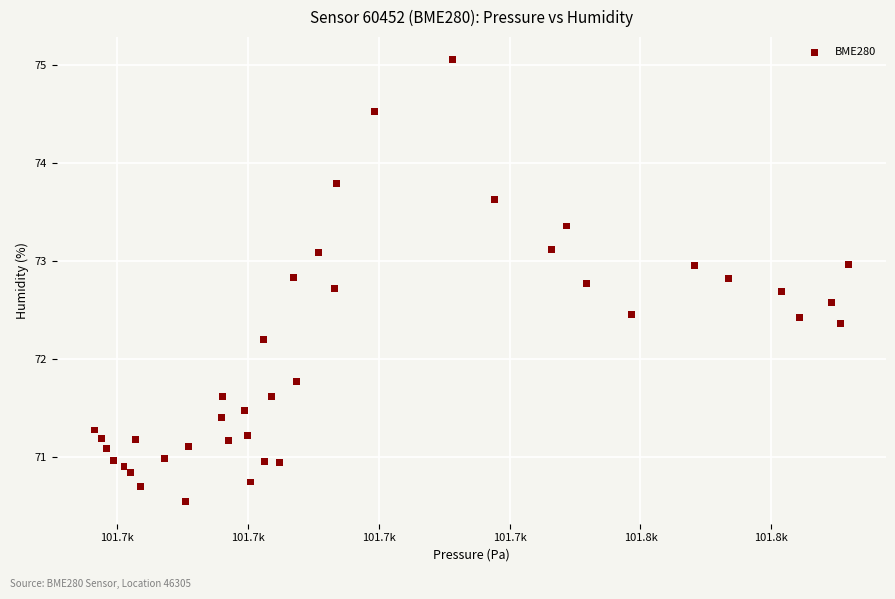

What is the range of X values (max minus min)?

115.2